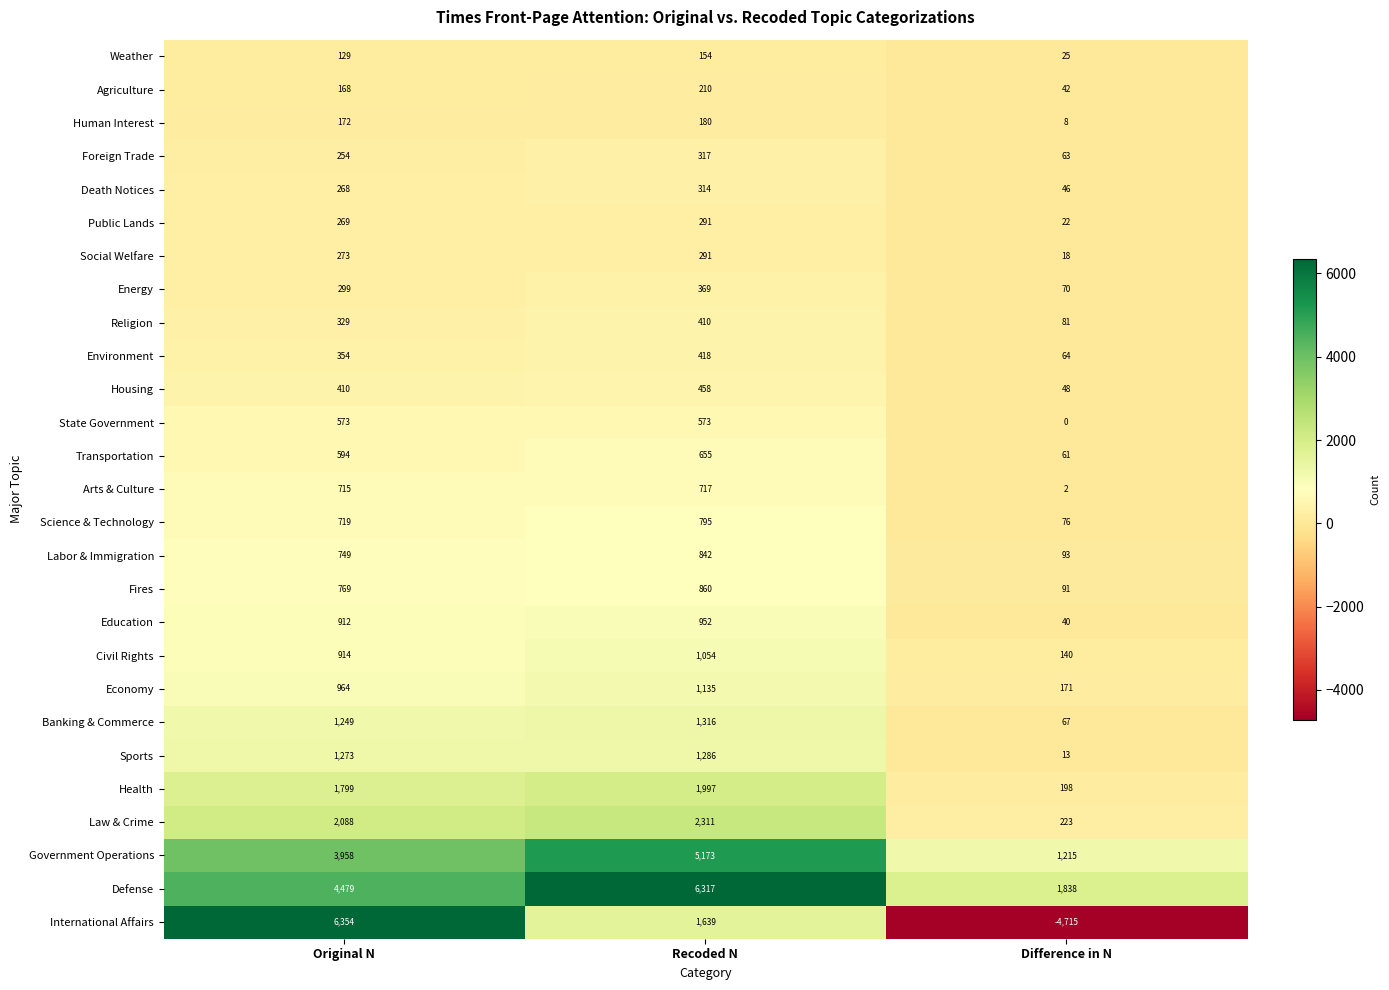

How many distinct data groups are displayed?

27